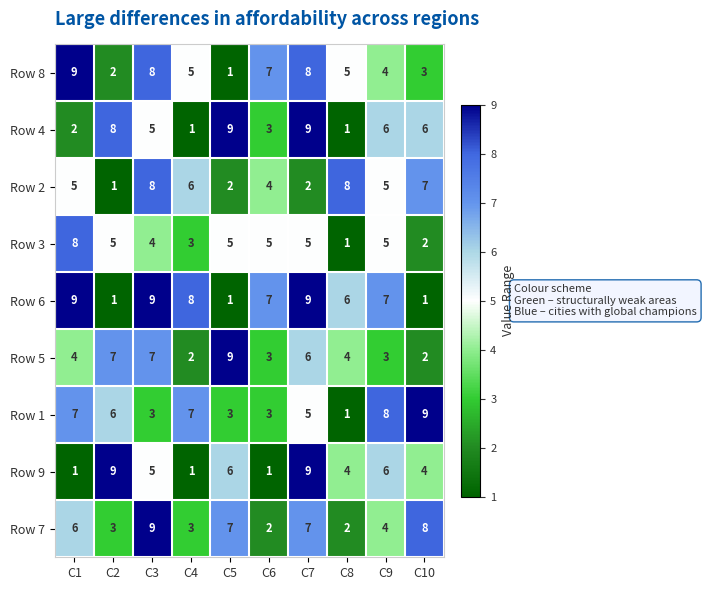

Which series changed the most between C2 and C10?

Row 2